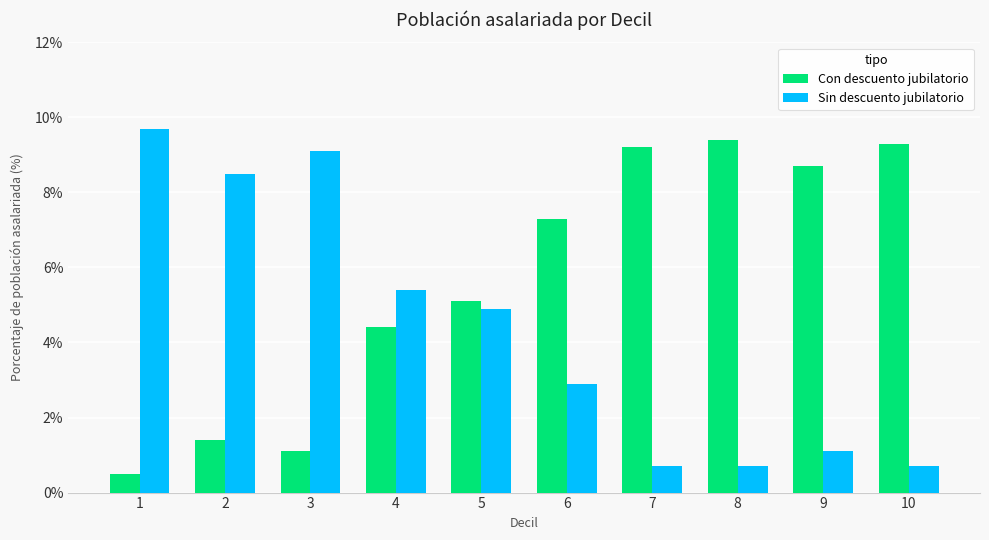

True or false: Con descuento jubilatorio has a value of 9.3 at 10.

True